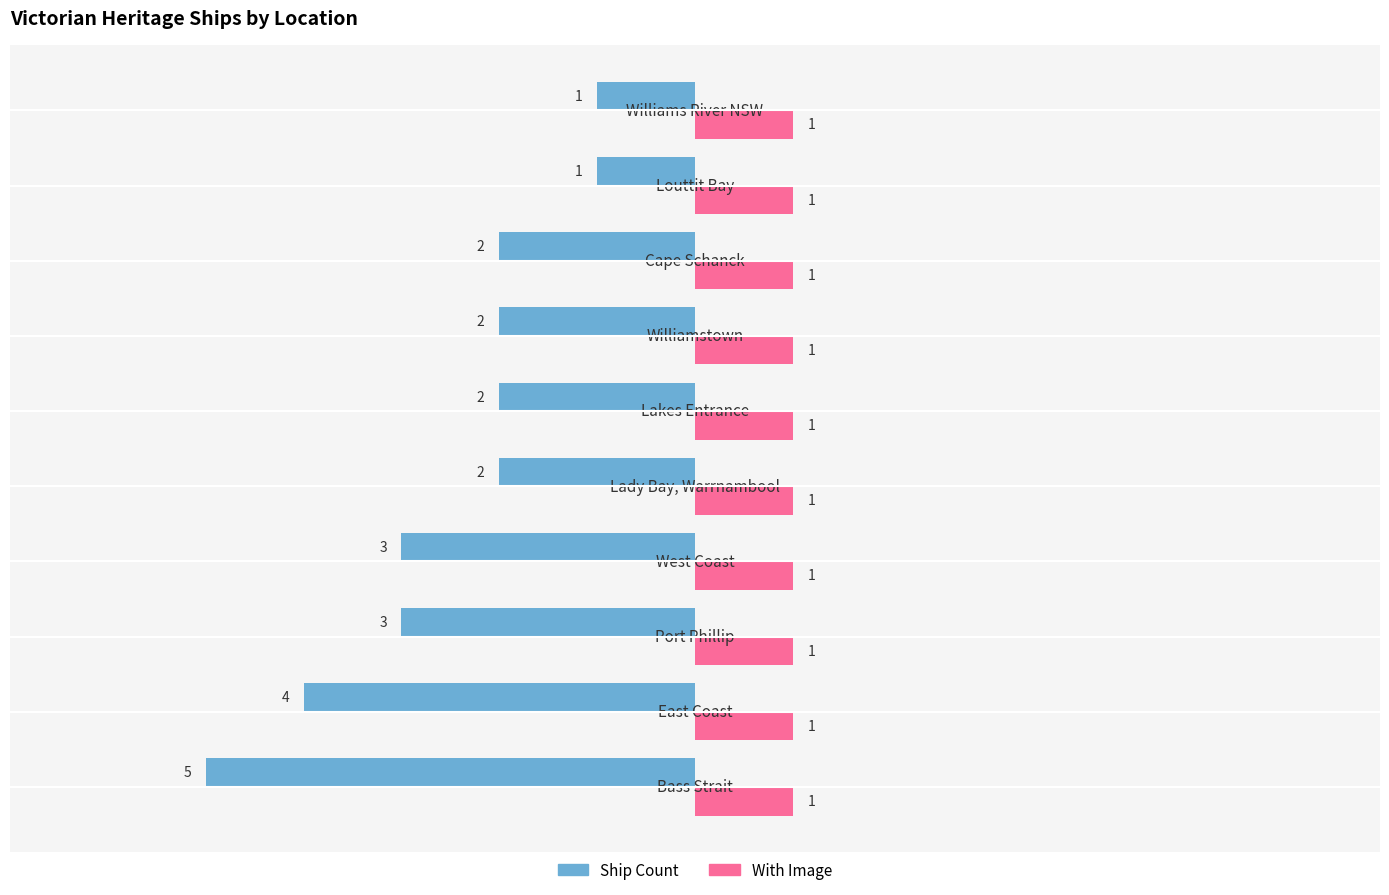

How many distinct data groups are displayed?

2